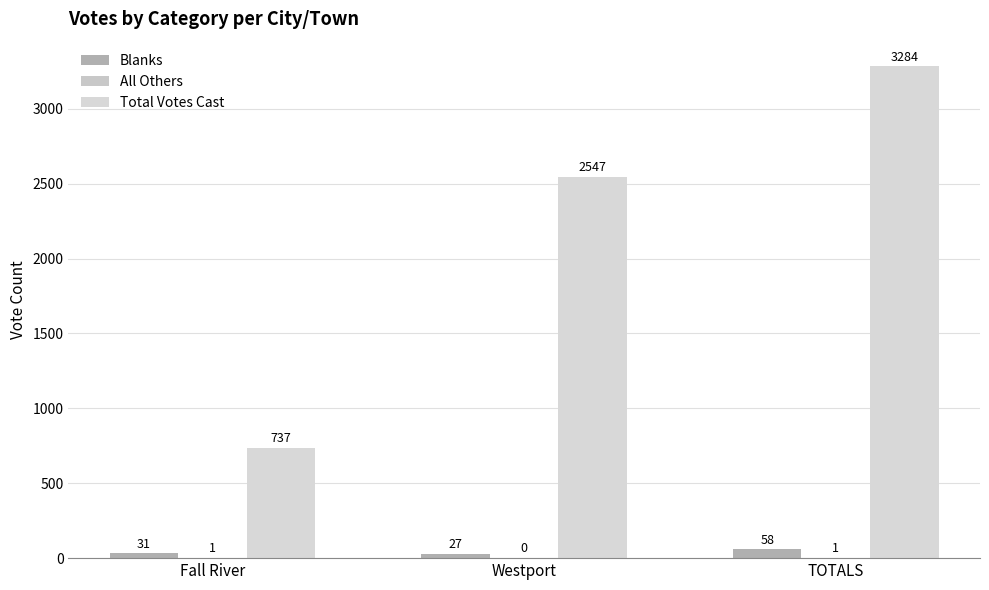

Does the chart contain stacked bars?

No